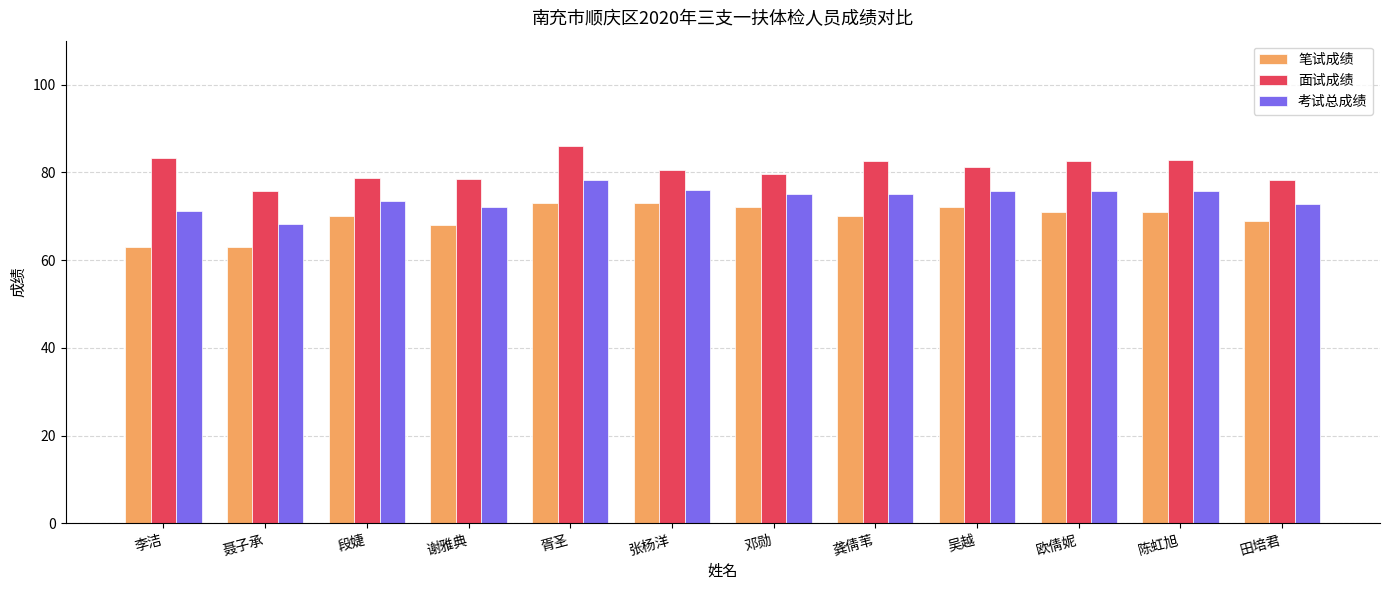

What is the difference between the highest and lowest values at 田培君?

9.2